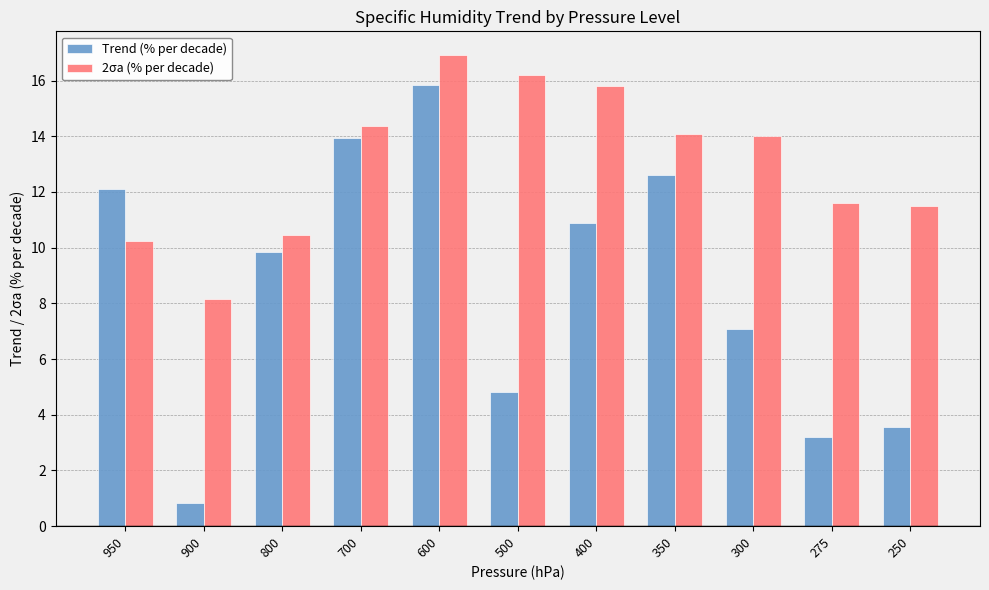

The value of Trend (% per decade) at 400 is 15.9. True or false?

False